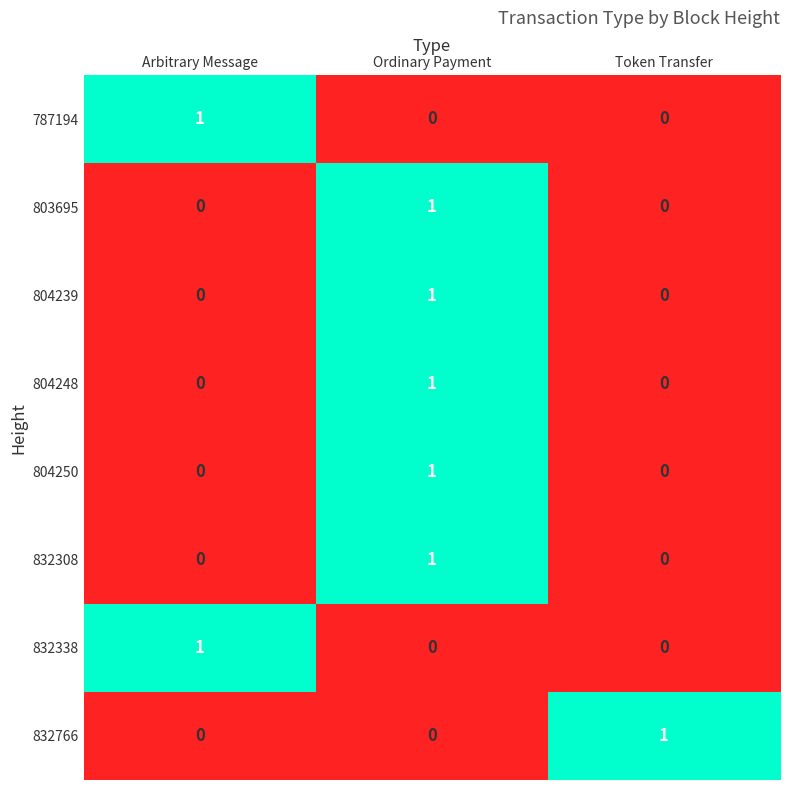

At which category is the sum across all series the highest?

Ordinary Payment